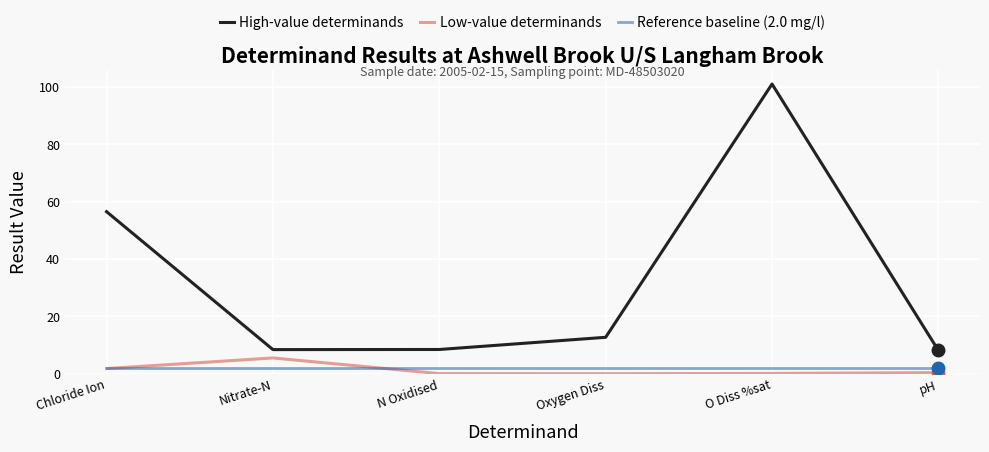

At how many categories does at least one series exceed 87?

1